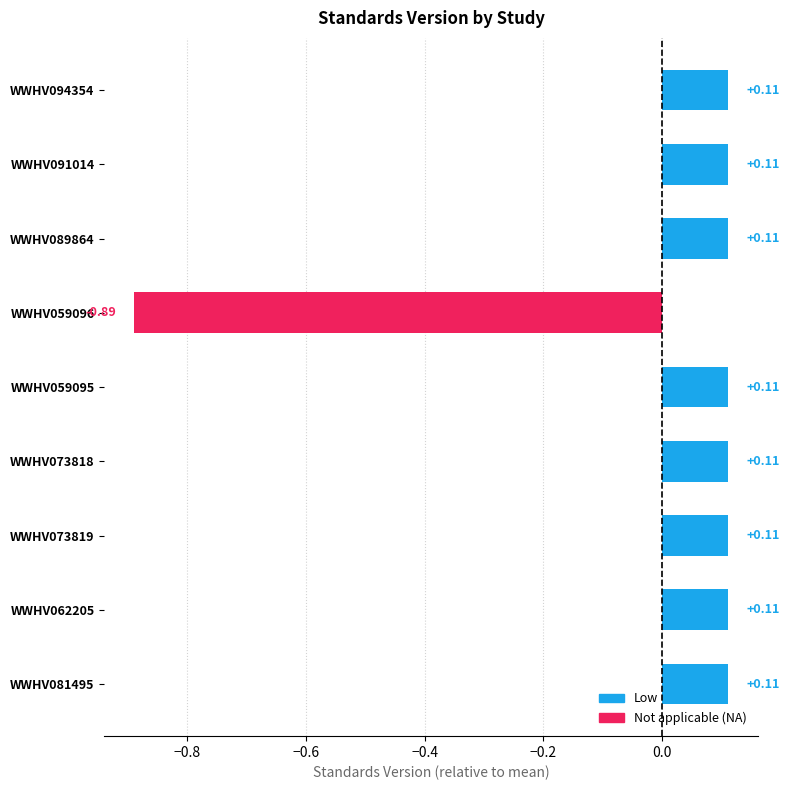

What is the change in value from WWHV059095 to WWHV059096?

-1.0